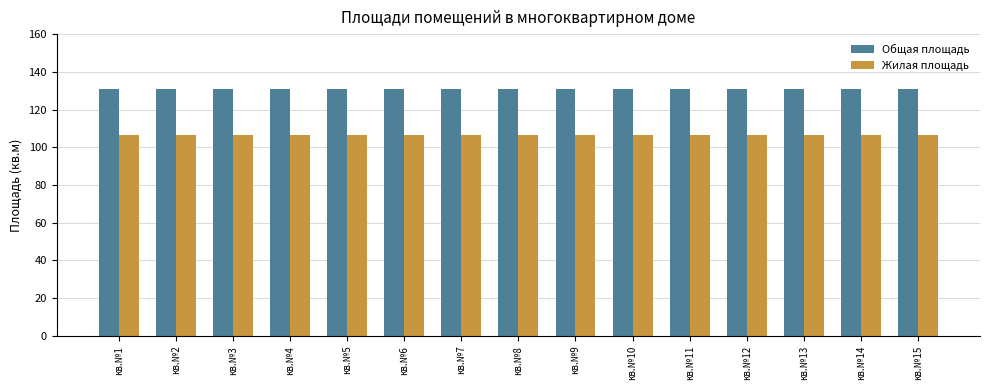

At how many categories does at least one series exceed 117?

15